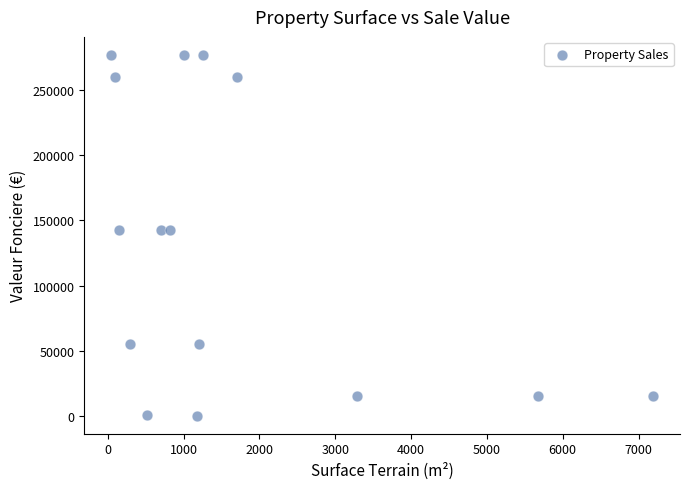

What is the range of Y values (max minus min)?

276800